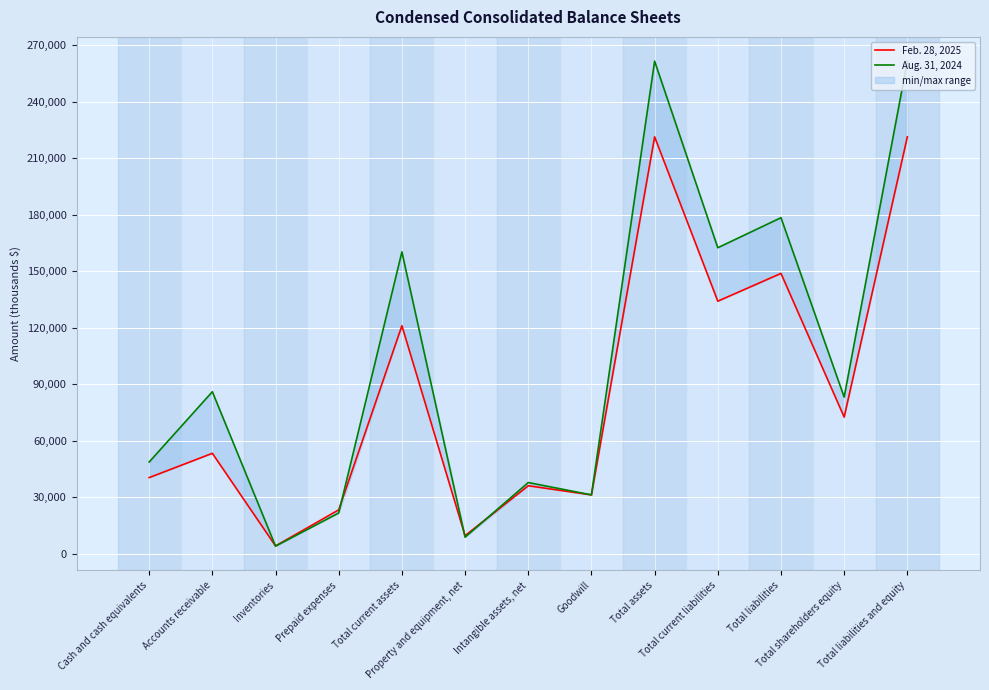

What is the label of the 6th point from the right?

Goodwill